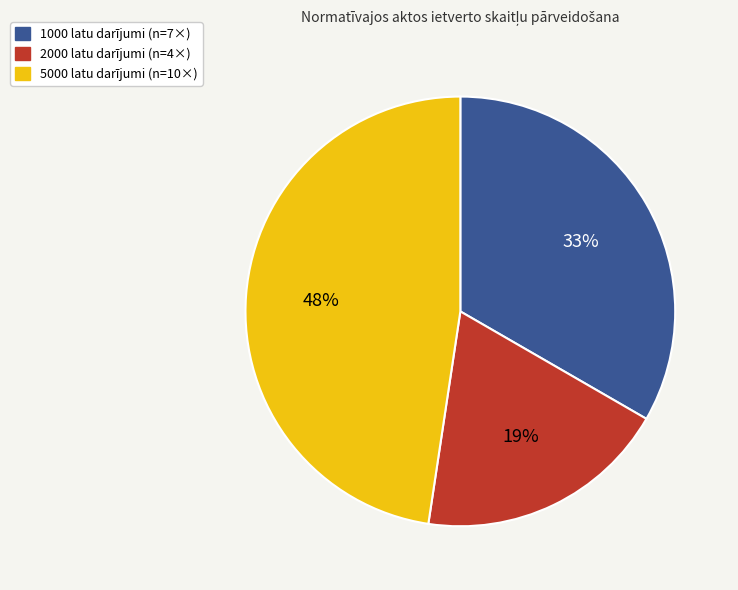

Is there a majority slice in this chart?

No